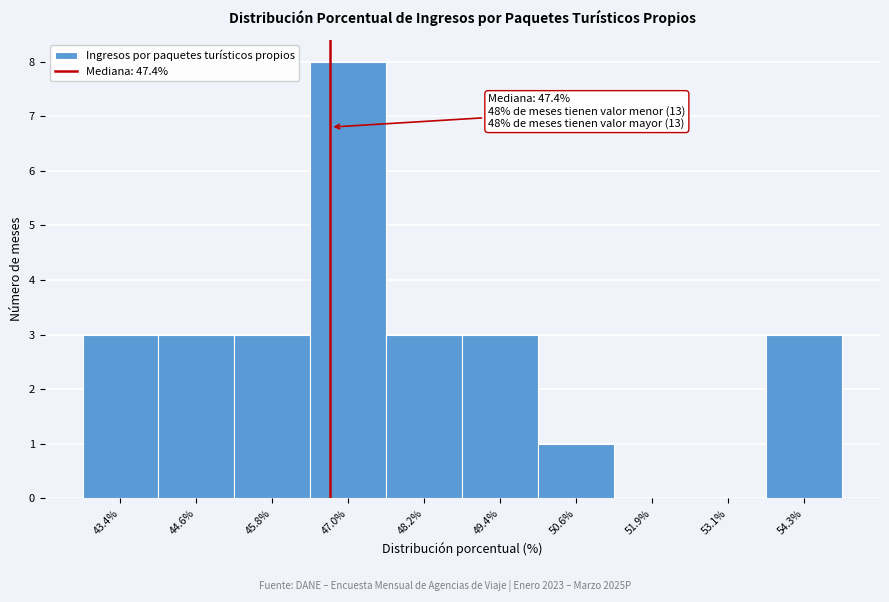

Reading left to right, transcribe all the data shown in this chart.

43.4%=3	44.6%=3	45.8%=3	47.0%=8	48.2%=3	49.4%=3	50.6%=1	51.9%=0	53.1%=0	54.3%=3